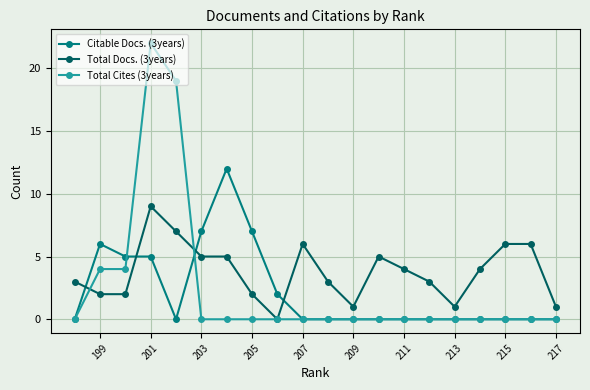

Is it true that Total Cites (3years) equals 0 at 213?

True